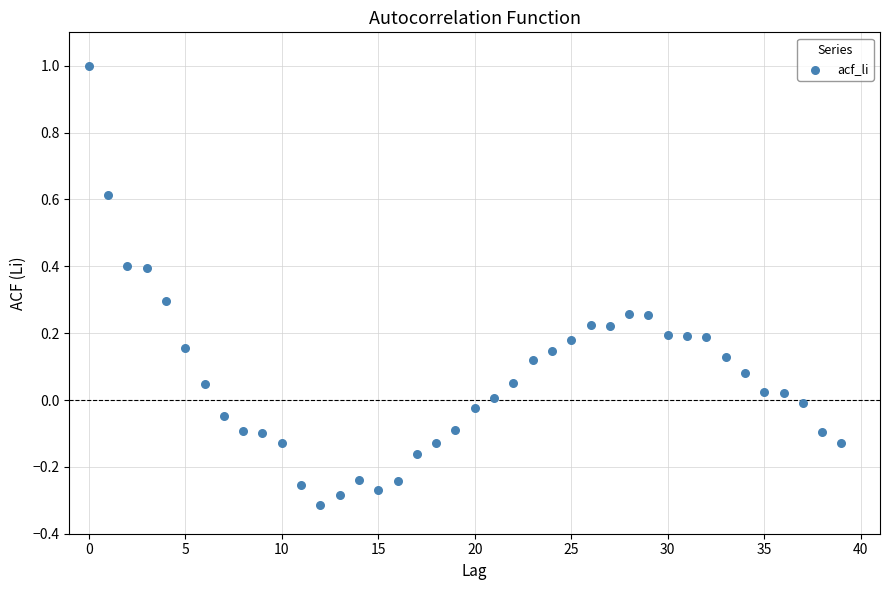

What is the range of Y values (max minus min)?

1.3